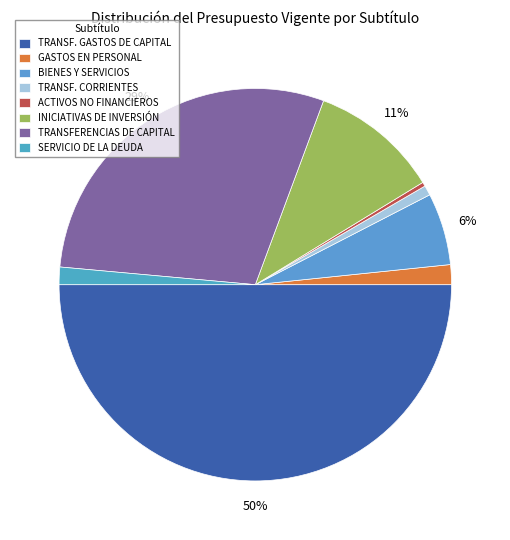

Count the number of slices in the pie.

8